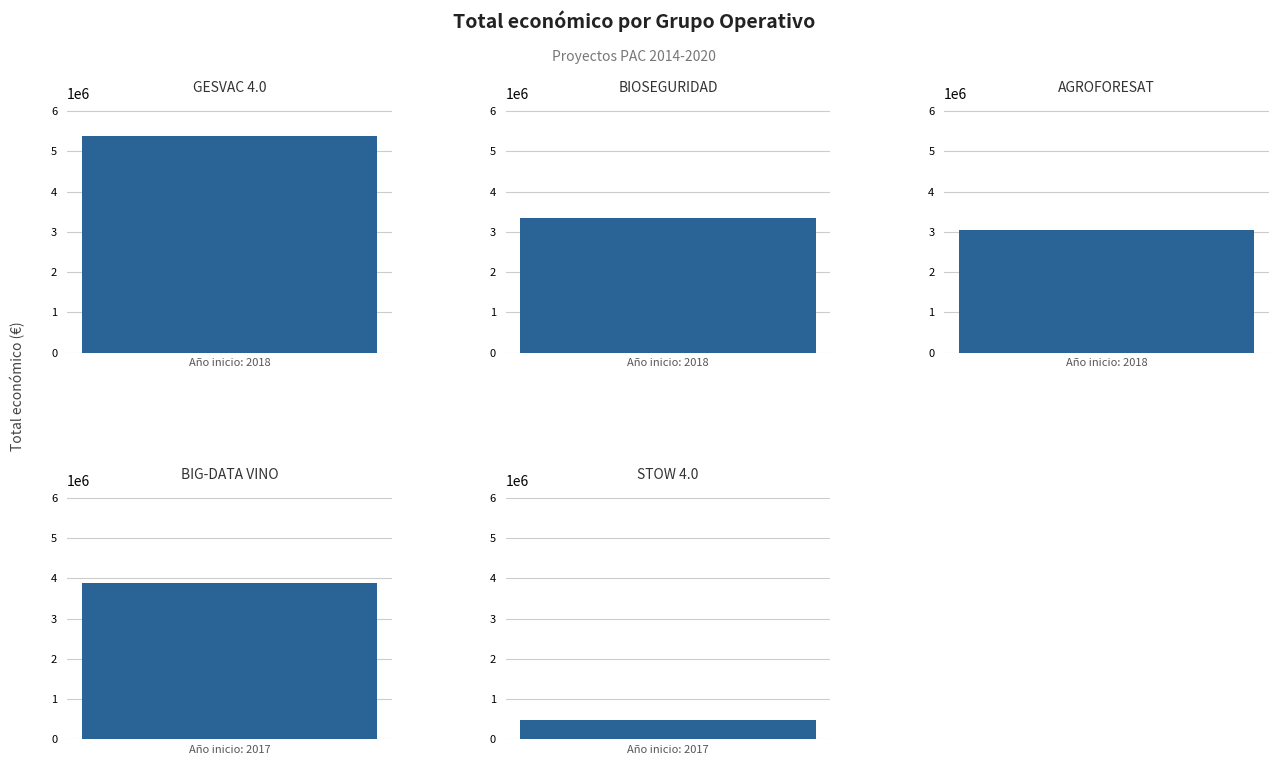

At which label does the data first exceed 3342252?

GESVAC 4.0